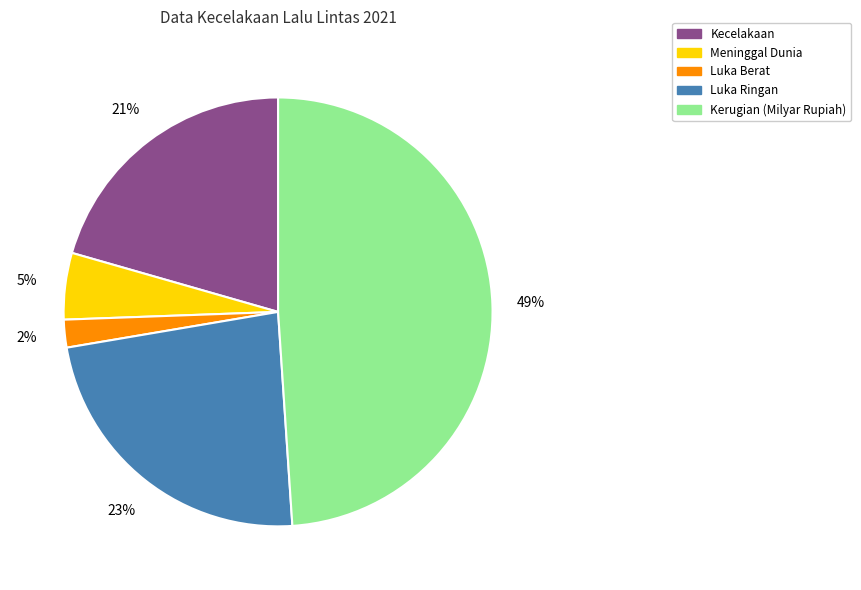

What percentage is the Kecelakaan slice, to the nearest percent?

21%